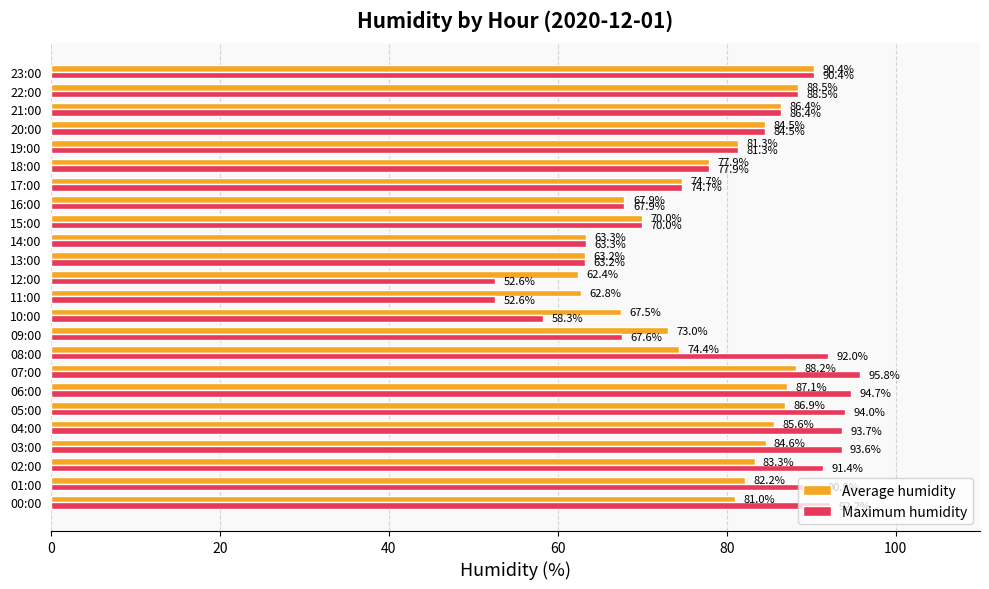

How many data points in Maximum humidity are above 86?

12